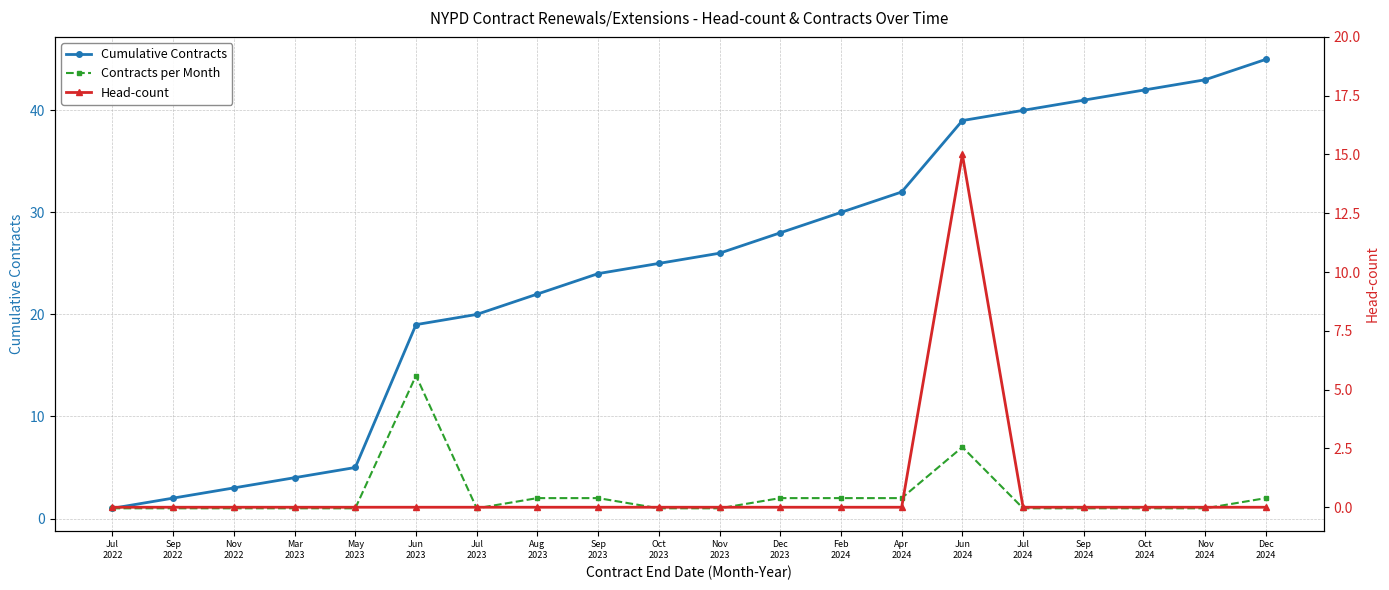

Reading right to left, what are all the values shown in this chart?

Cumulative Contracts: Dec
2024=45	Nov
2024=43	Oct
2024=42	Sep
2024=41	Jul
2024=40	Jun
2024=39	Apr
2024=32	Feb
2024=30	Dec
2023=28	Nov
2023=26	Oct
2023=25	Sep
2023=24	Aug
2023=22	Jul
2023=20	Jun
2023=19	May
2023=5	Mar
2023=4	Nov
2022=3	Sep
2022=2	Jul
2022=1
Contracts per Month: Dec
2024=2	Nov
2024=1	Oct
2024=1	Sep
2024=1	Jul
2024=1	Jun
2024=7	Apr
2024=2	Feb
2024=2	Dec
2023=2	Nov
2023=1	Oct
2023=1	Sep
2023=2	Aug
2023=2	Jul
2023=1	Jun
2023=14	May
2023=1	Mar
2023=1	Nov
2022=1	Sep
2022=1	Jul
2022=1
Head-count: Dec
2024=0	Nov
2024=0	Oct
2024=0	Sep
2024=0	Jul
2024=0	Jun
2024=15	Apr
2024=0	Feb
2024=0	Dec
2023=0	Nov
2023=0	Oct
2023=0	Sep
2023=0	Aug
2023=0	Jul
2023=0	Jun
2023=0	May
2023=0	Mar
2023=0	Nov
2022=0	Sep
2022=0	Jul
2022=0